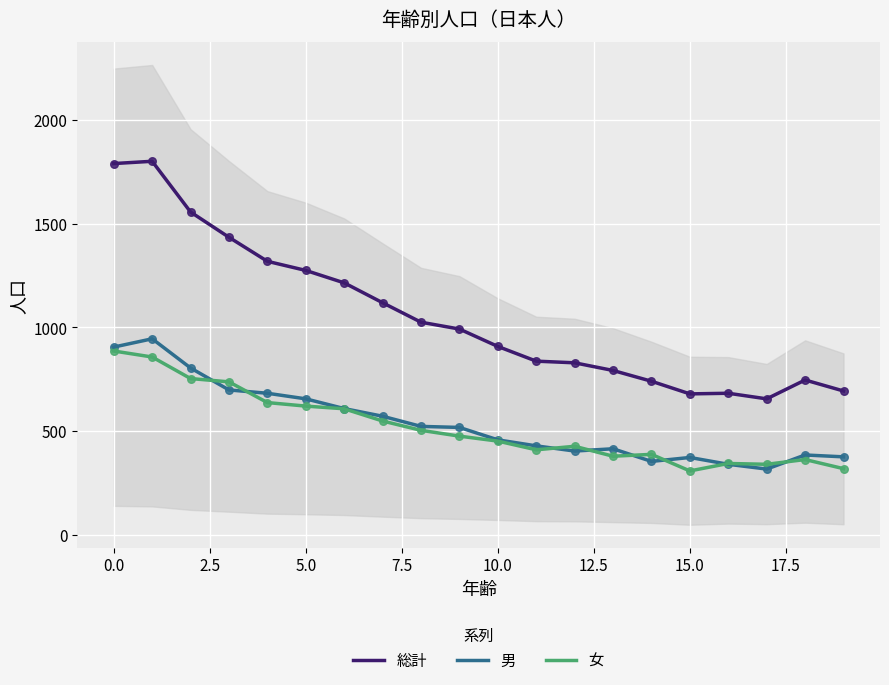

Which series reaches the minimum Y coordinate?

女